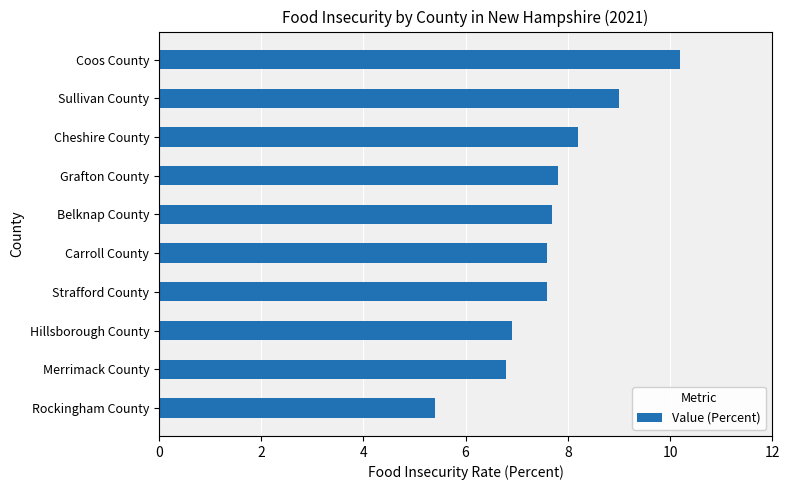

What is the label of the 7th bar from the bottom?

Grafton County